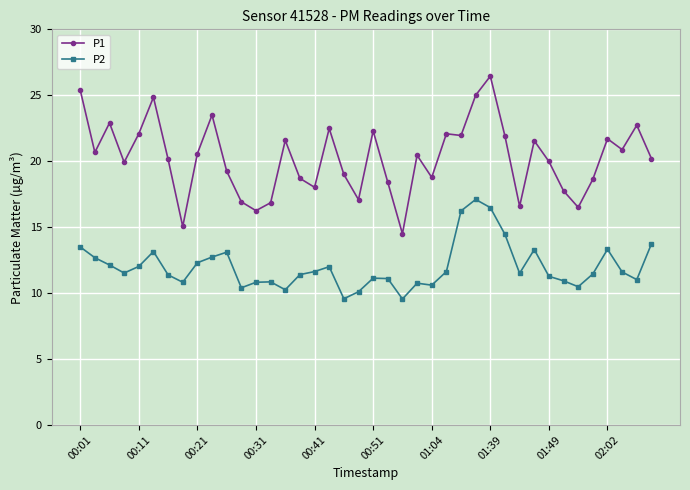

What is the value of the P1 point at the 16th from the left?

18.7